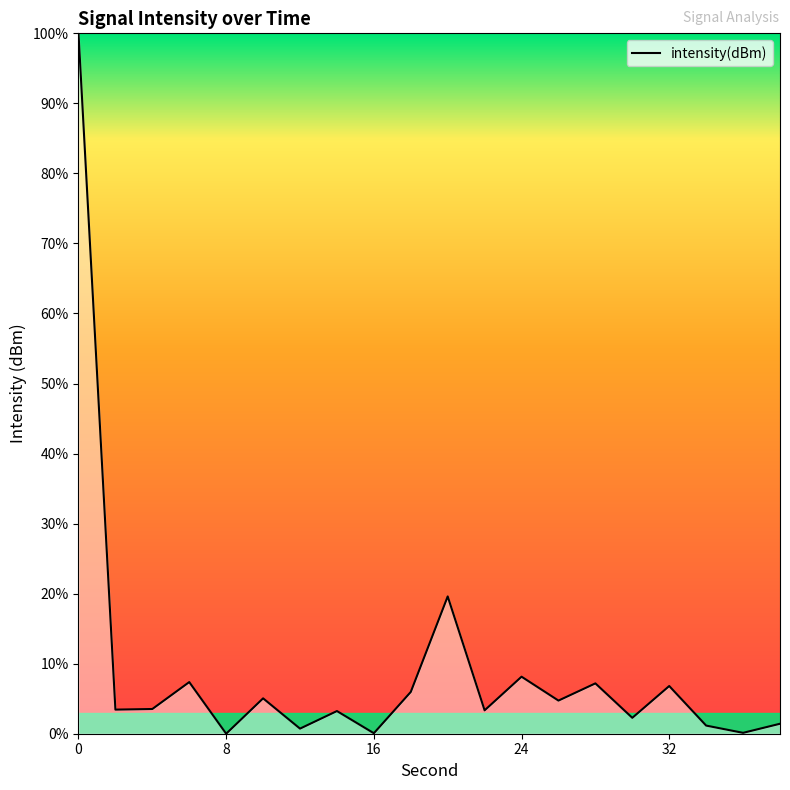

What is the greatest value displayed?

100.0